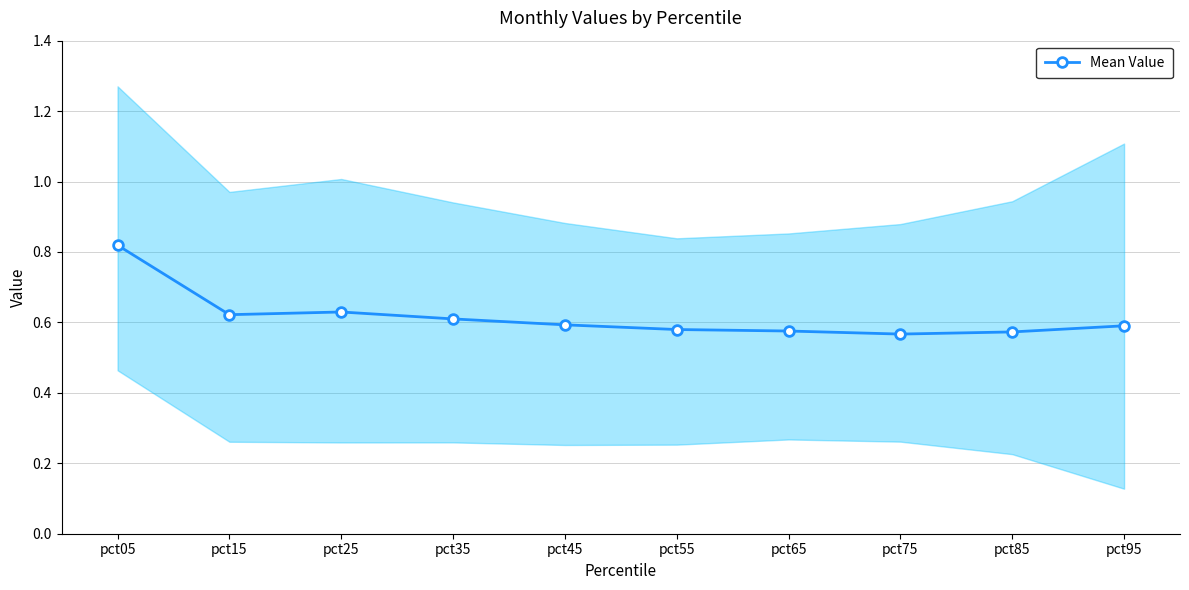

How many values are between 0 and 1?

10